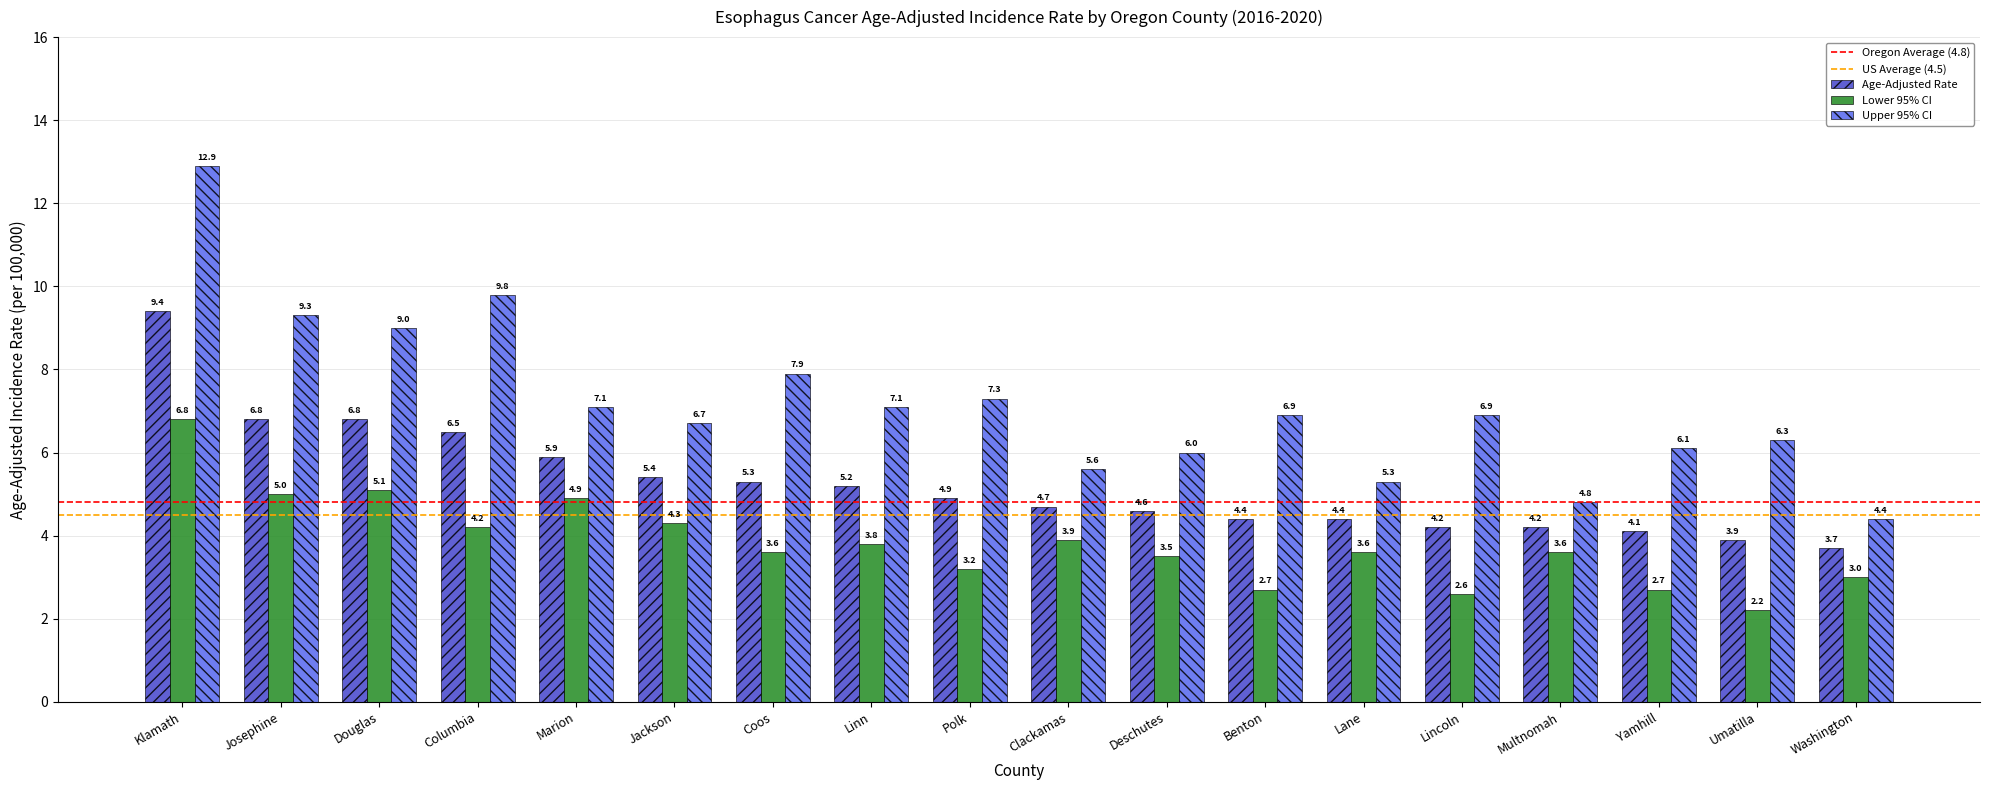

Rank the series by their average value, from highest to lowest.

Upper 95% CI, Age-Adjusted Rate, Lower 95% CI